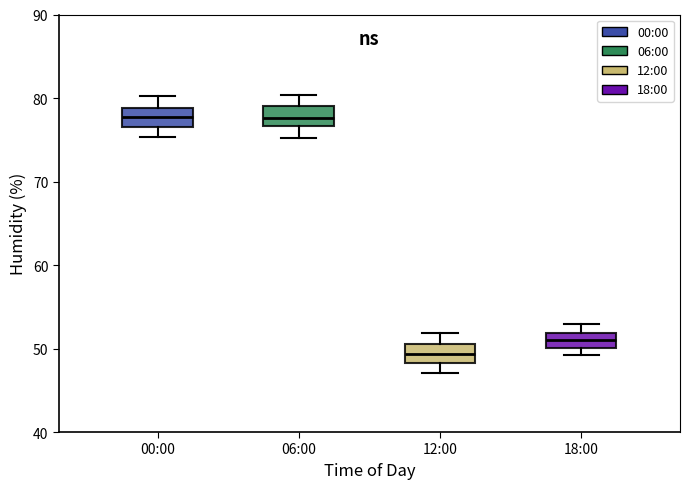

Which box's median line is the lowest?

12:00